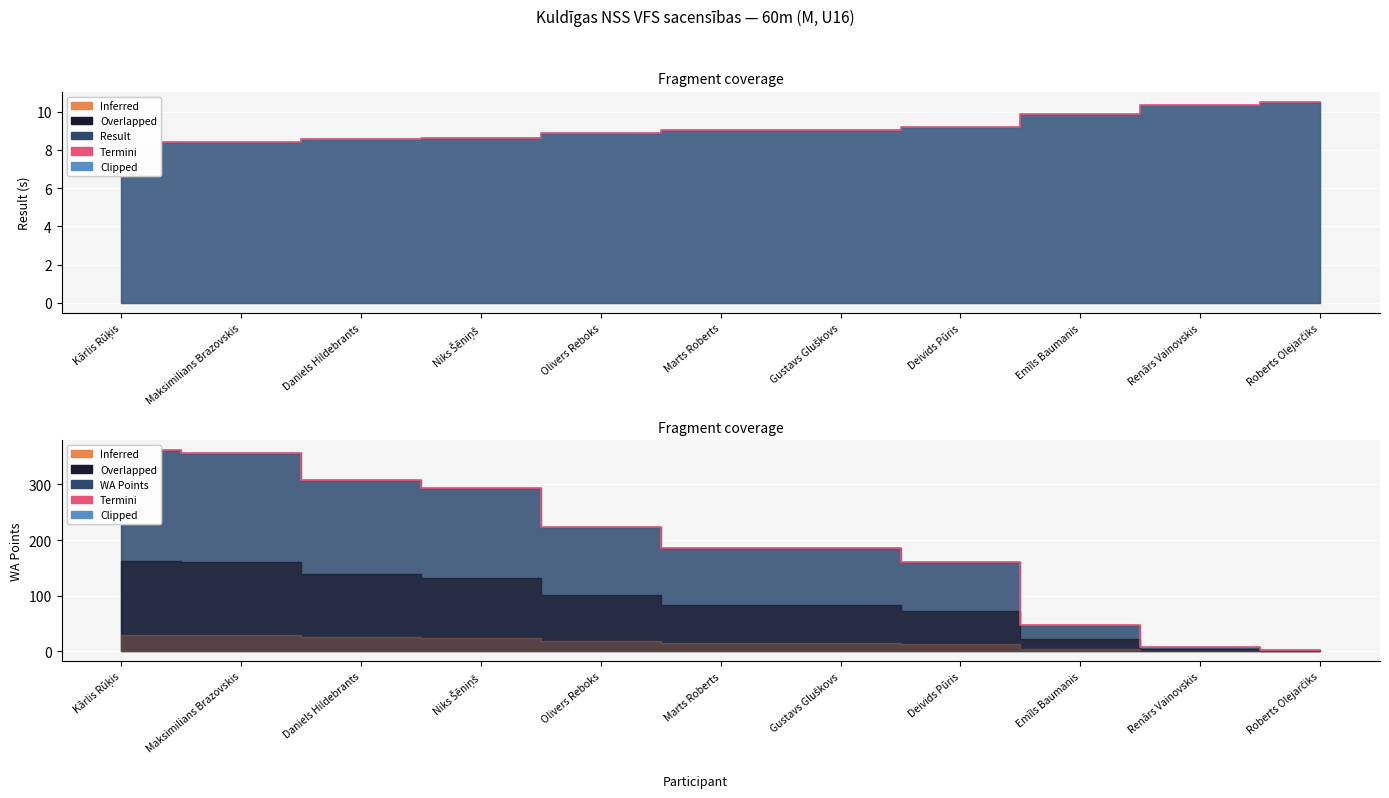

What is the smallest value displayed?

2